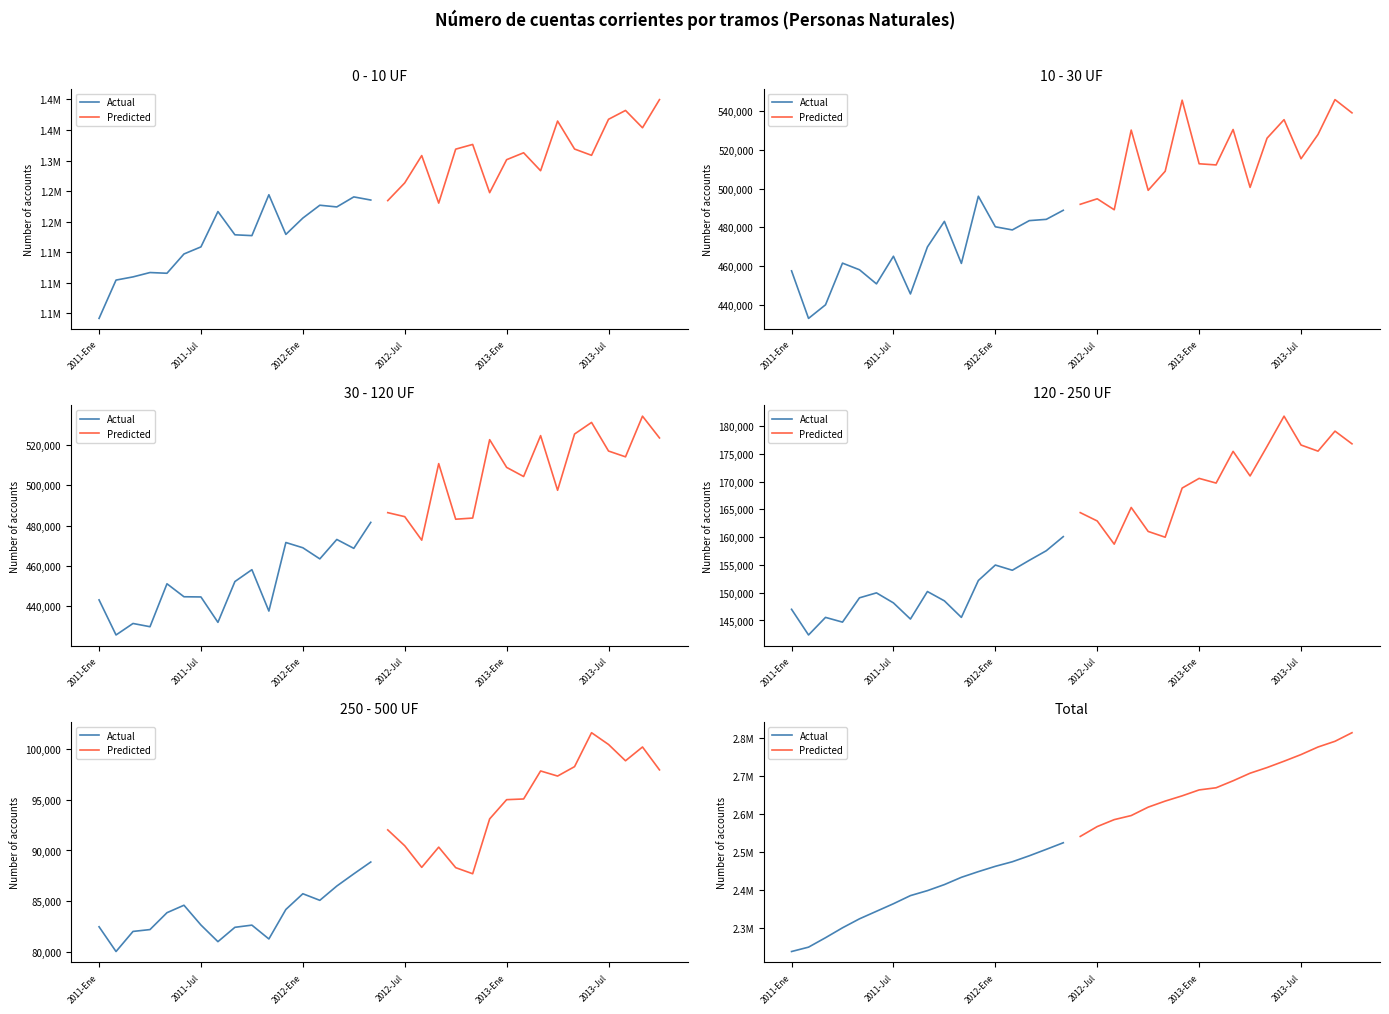

What is the difference between the maximum and minimum values in the Actual series?

286333